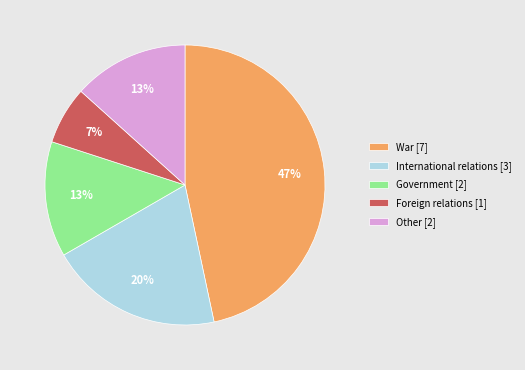

Between Foreign relations [1] and War [7], which is larger?

War [7]